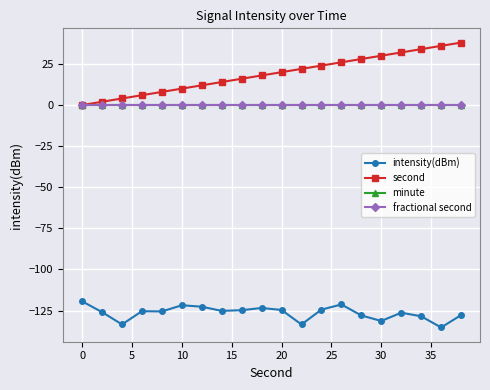

How many lines are shown in the chart?

4